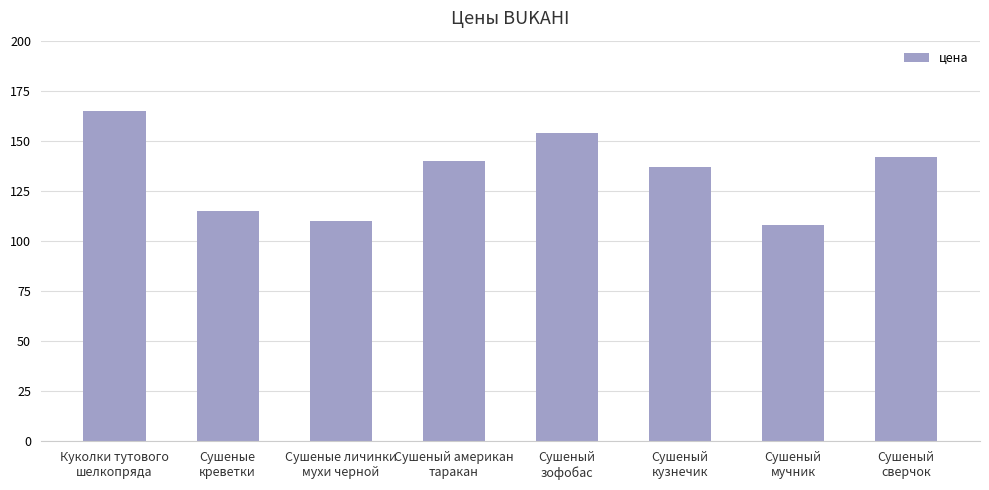

What is the change in value from Сушеные
креветки to Сушеный
зофобас?

+39